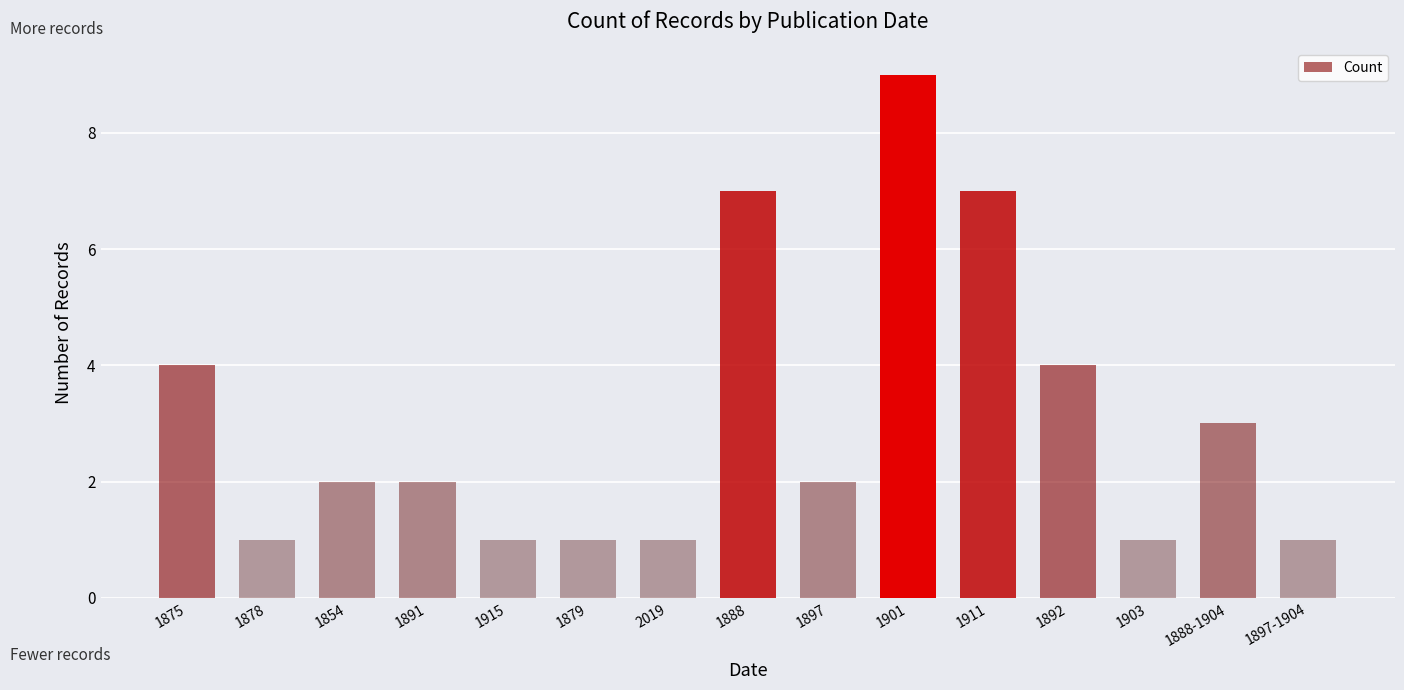

What is the sum of the values at 2019 and 1901?

10